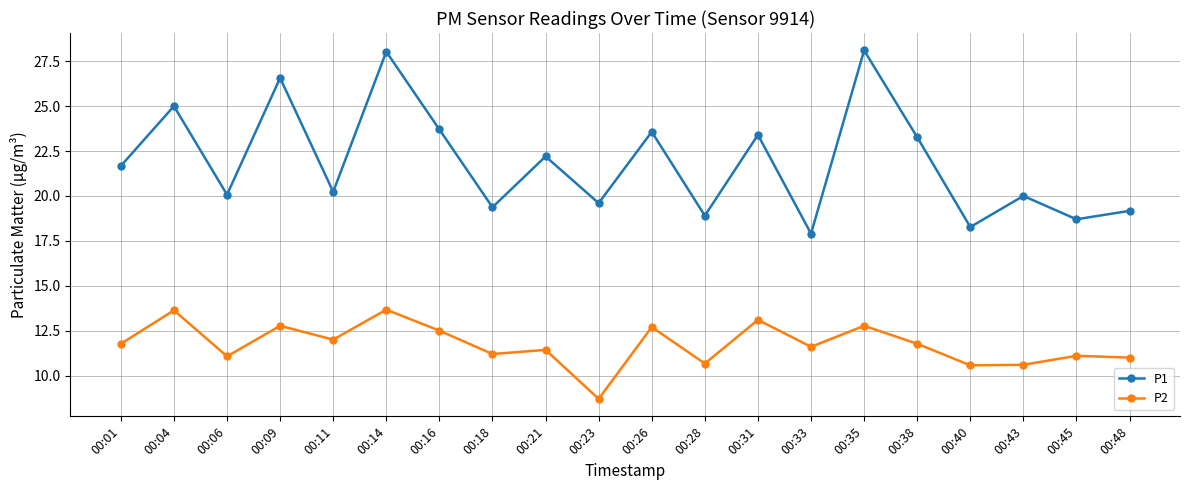

Where does the P1 series first go above 21?

00:01